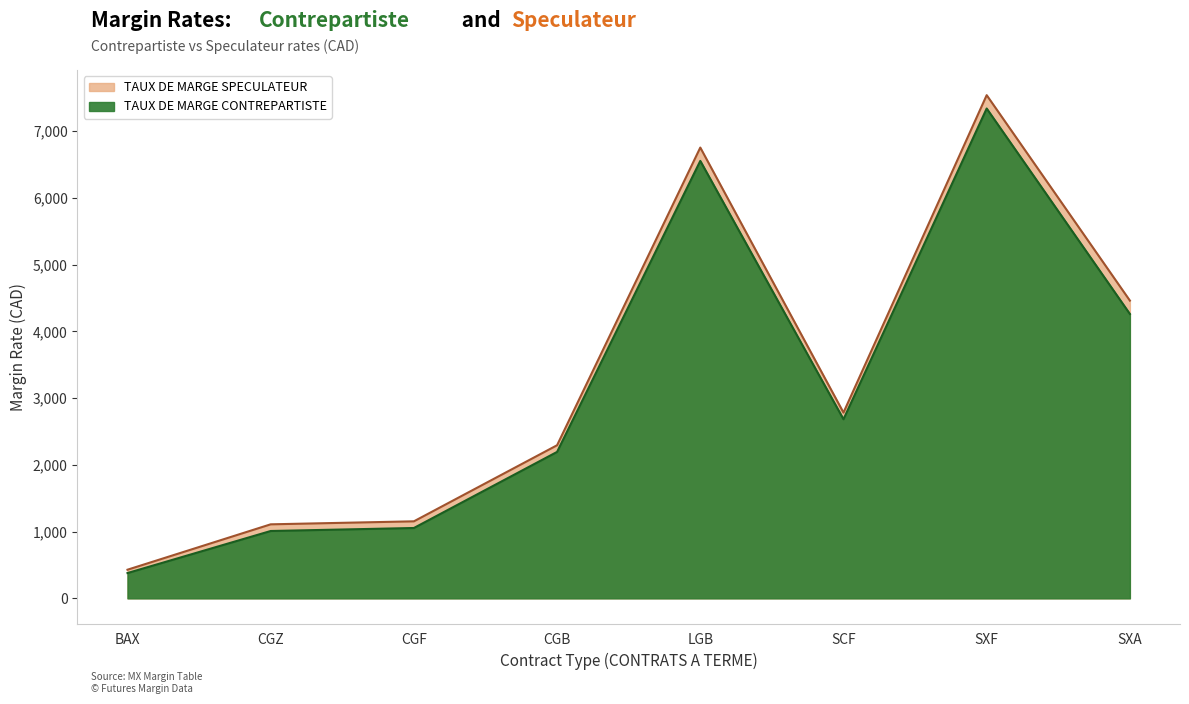

Is it true that TAUX DE MARGE SPECULATEUR equals 2294 at CGB?

True